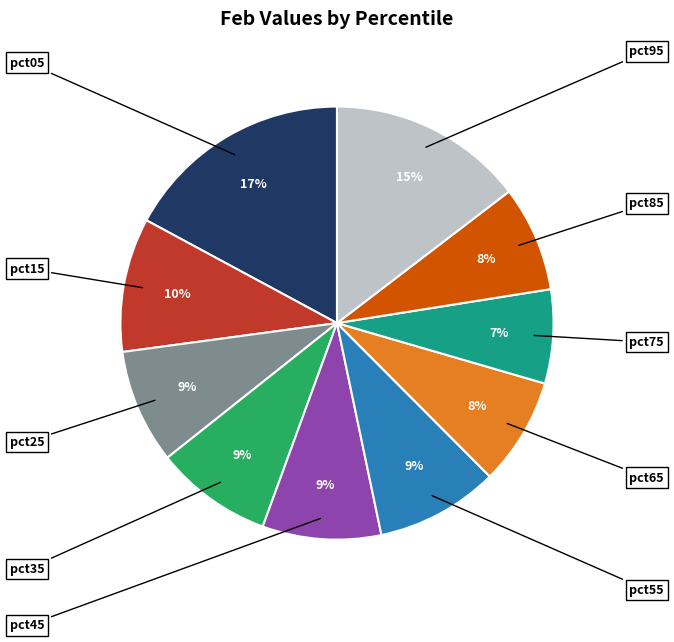

Does any single category account for the majority?

No